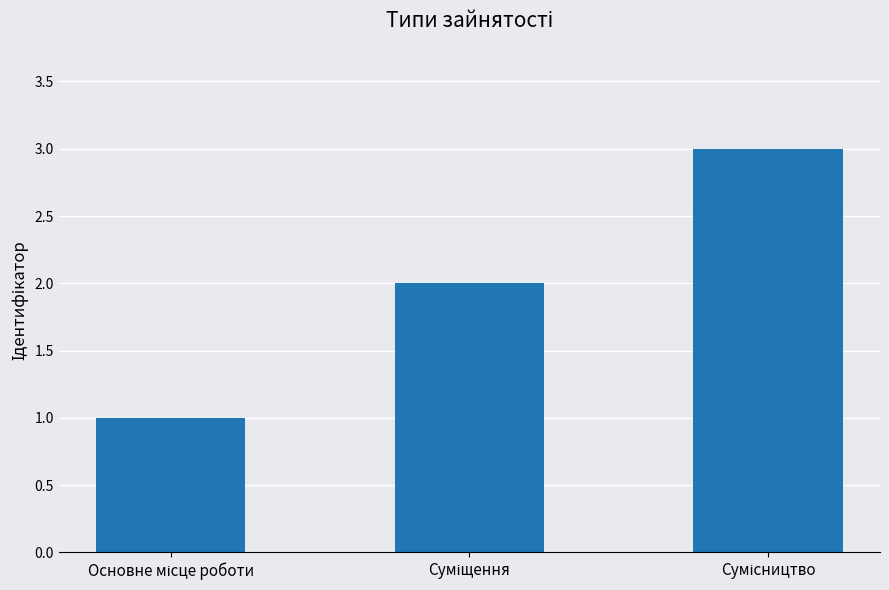

How many values are between 1 and 3?

3